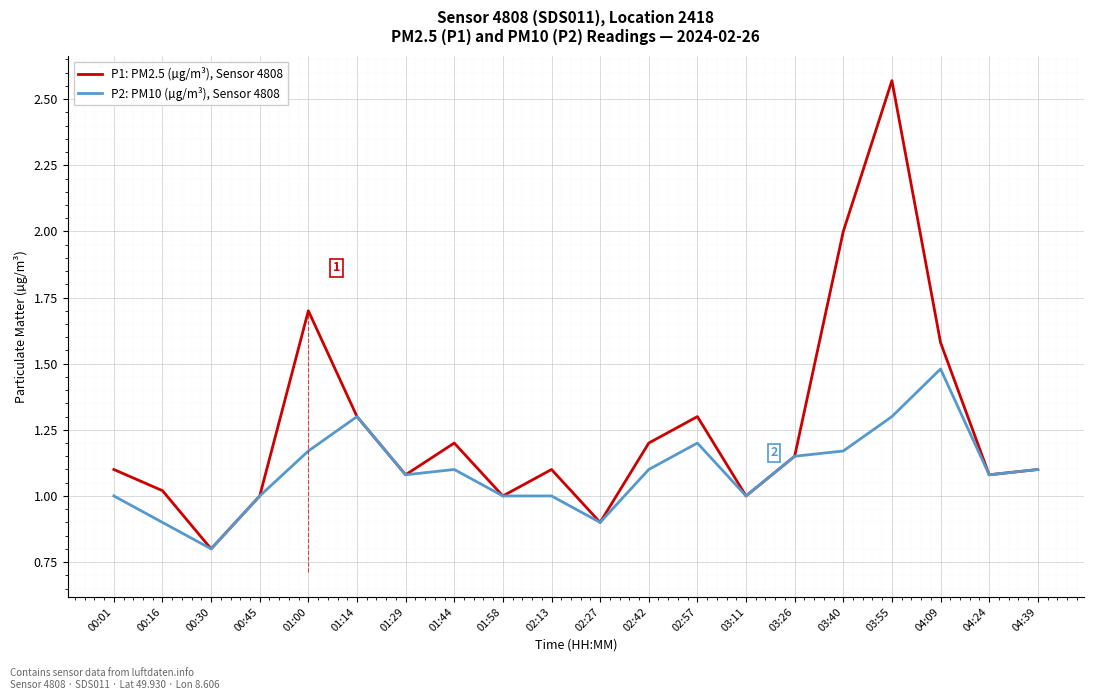

What position from the right is 04:09?

3